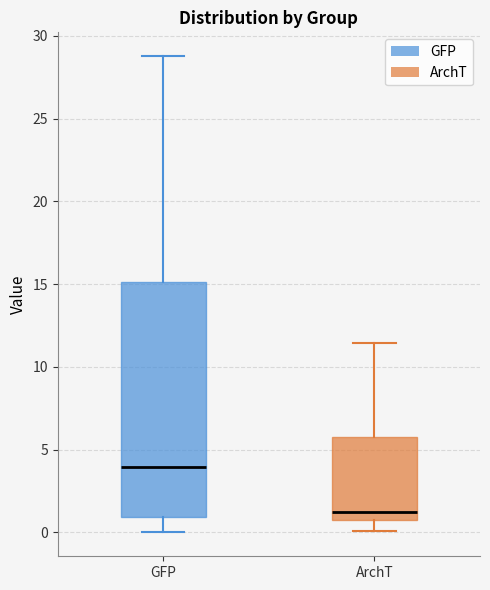

Reading left to right, transcribe this box plot: for each box, give where its median line is, the range the box spans, and where its two whiskers end, as read against the y-axis. The values are not printed on the chart, so give them approximately, as read against the axis.

GFP: median 4.0, box 1.0 to 15.0, whiskers 0.0 to 29.0
ArchT: median 1.0, box 0.5 to 6.0, whiskers 0.0 to 11.5